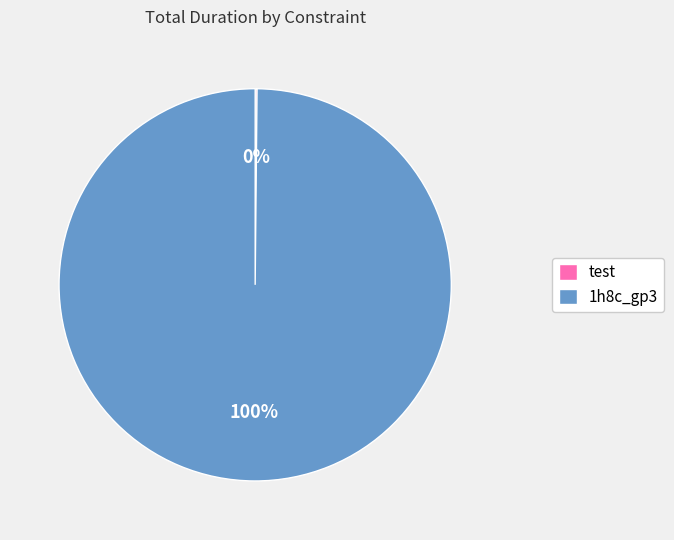

What percentage is the 1h8c_gp3 slice, to the nearest percent?

100%